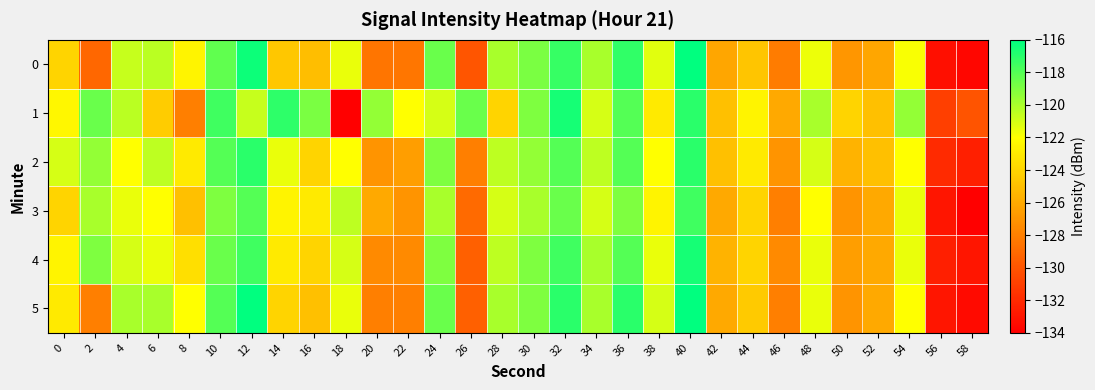

Rank the series at 12 from lowest to highest value.

1, 3, 4, 2, 0, 5